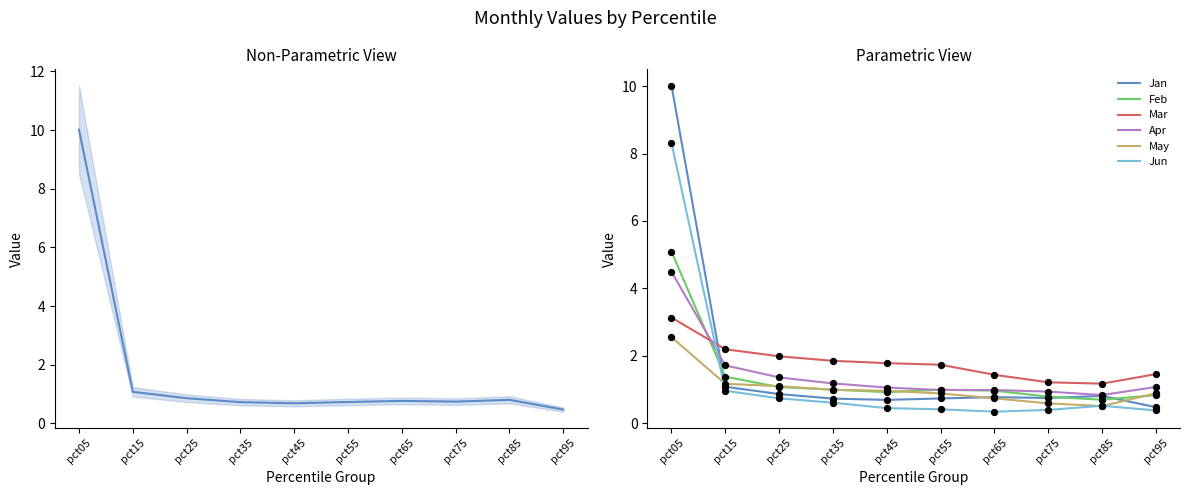

Which series has the largest Y range (max minus min)?

Jan